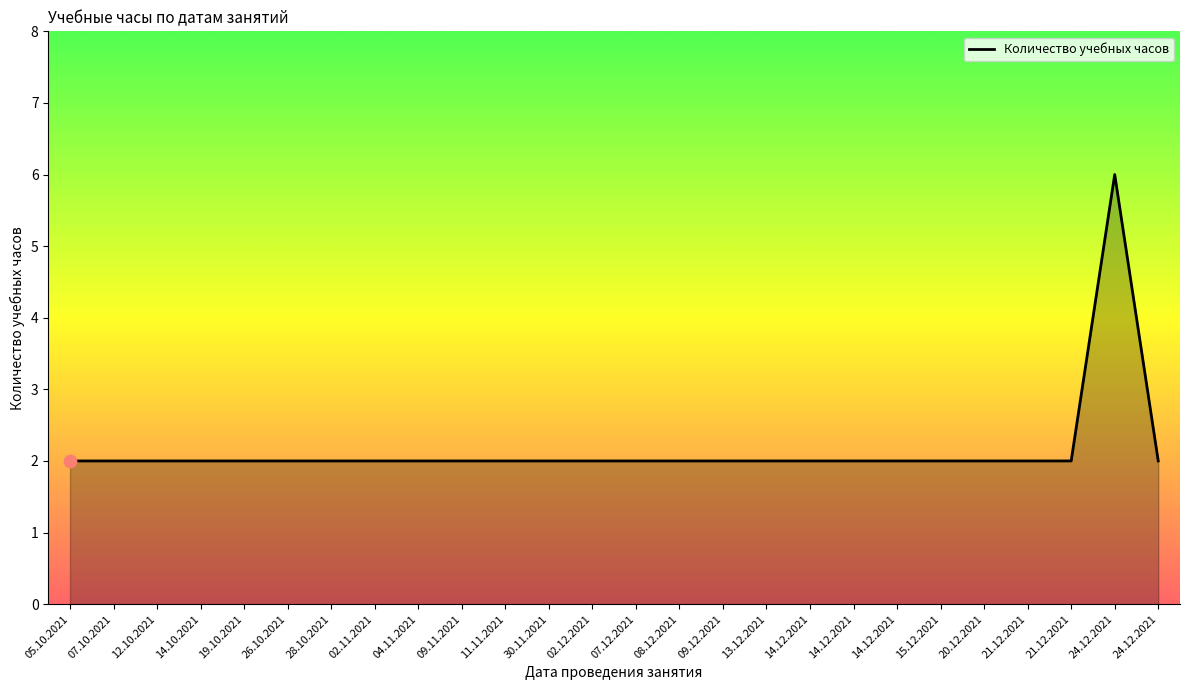

Approximately how many times larger is the value at 07.12.2021 compared to 15.12.2021?

1.0